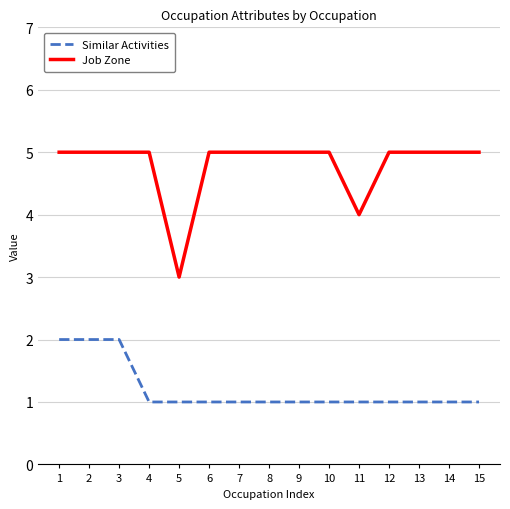

What is the spread (max minus min) of values at 6?

4